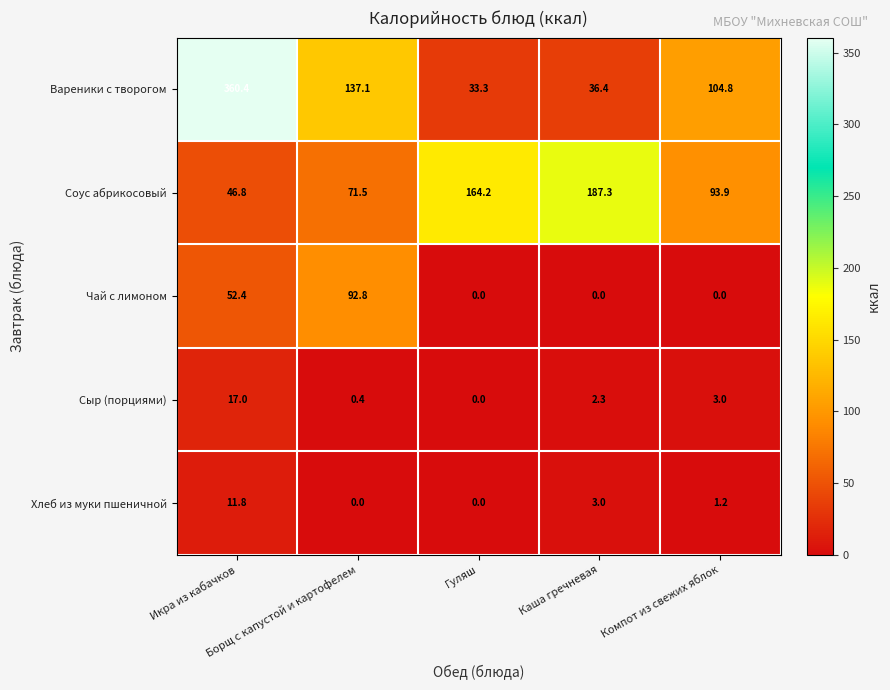

What is the difference between the maximum and minimum values in the Сыр (порциями) series?

17.0